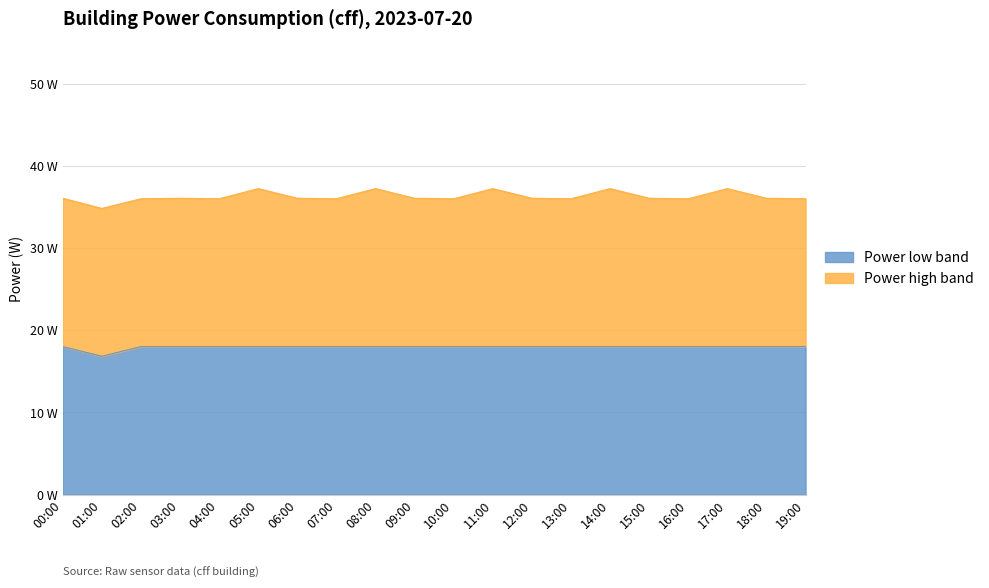

What is the difference between the highest and lowest values at 05:00?

19.2